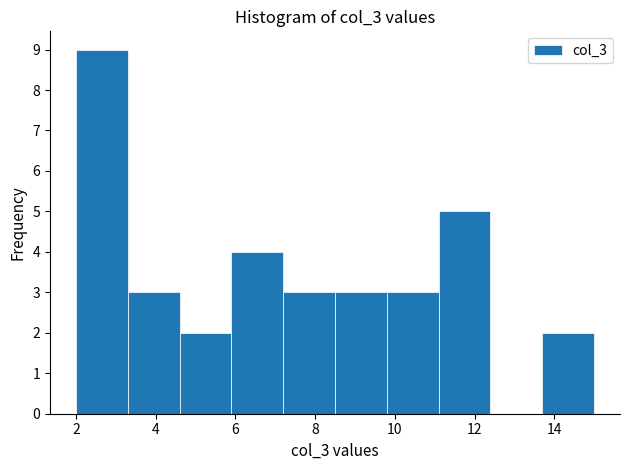

What is the height of the bar covering 13.7 to 15.0 on the x-axis? Neither the bar edges nor the heights are printed on the chart, so give them approximately, as read against the axes.

2